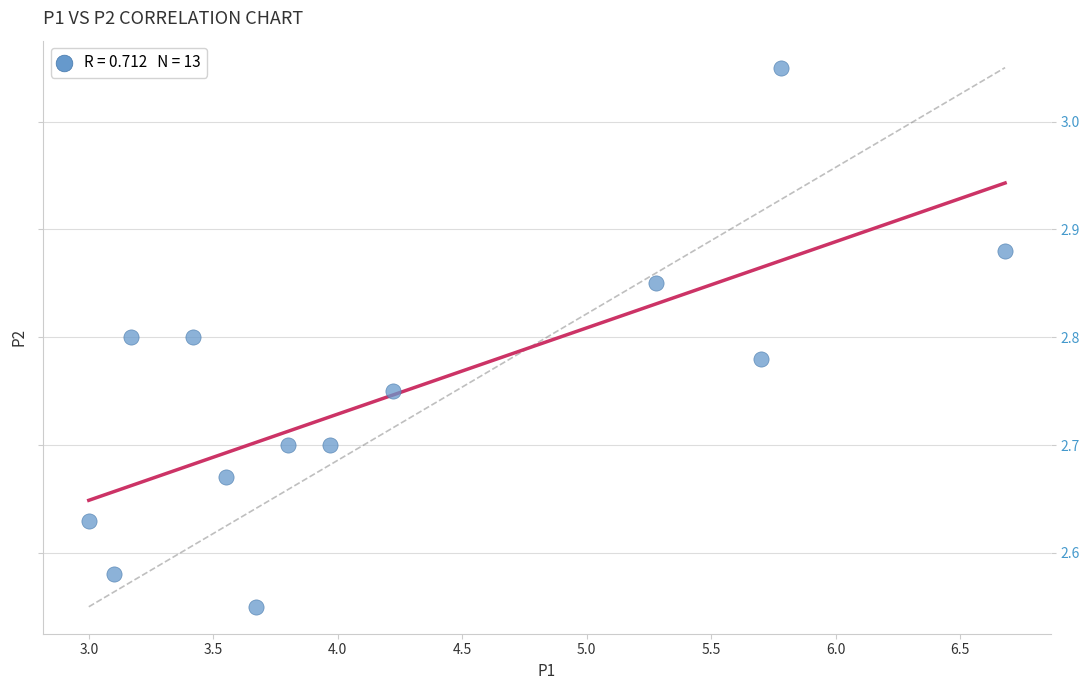

What is the range of X values (max minus min)?

3.7